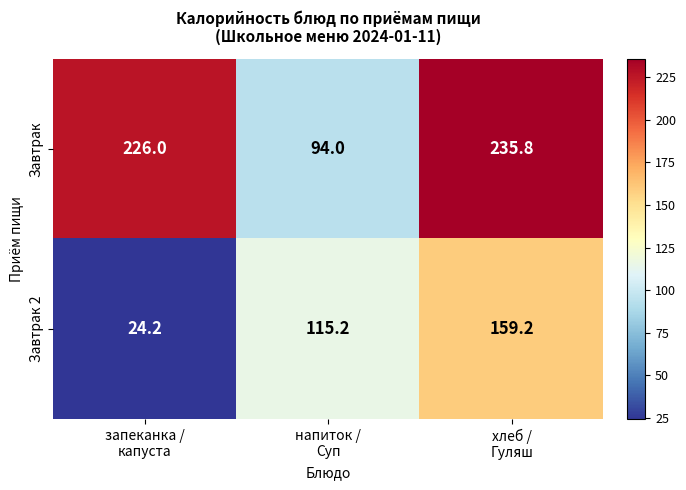

Which series changed the most between запеканка /
капуста and напиток /
Суп?

Завтрак